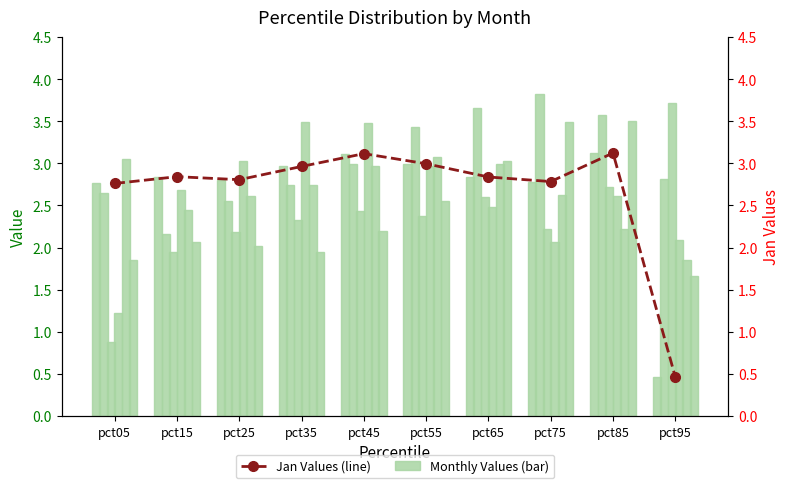

How many categories are shown in the chart?

10